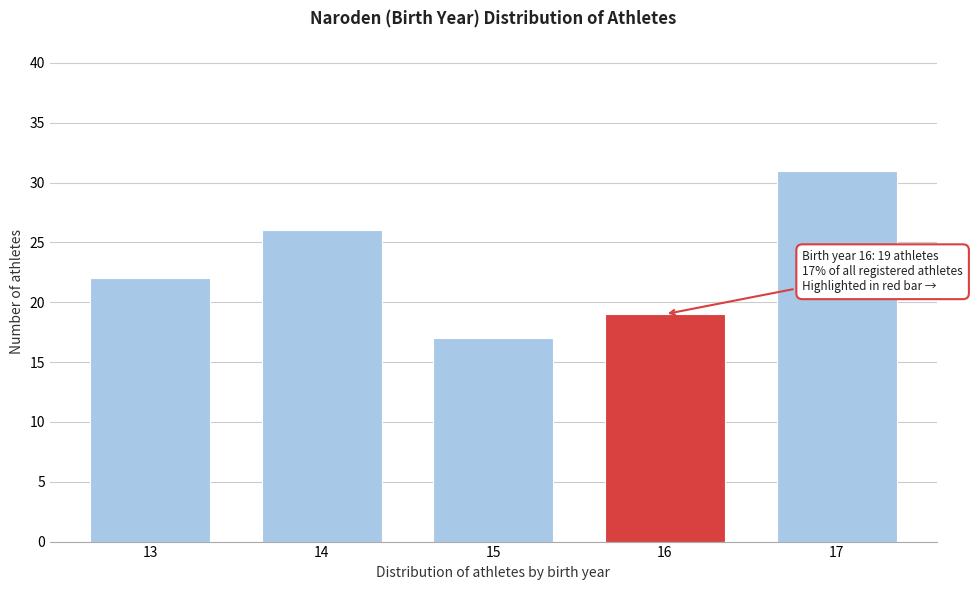

Reading left to right, list all the values displayed in this chart.

22	26	17	19	31